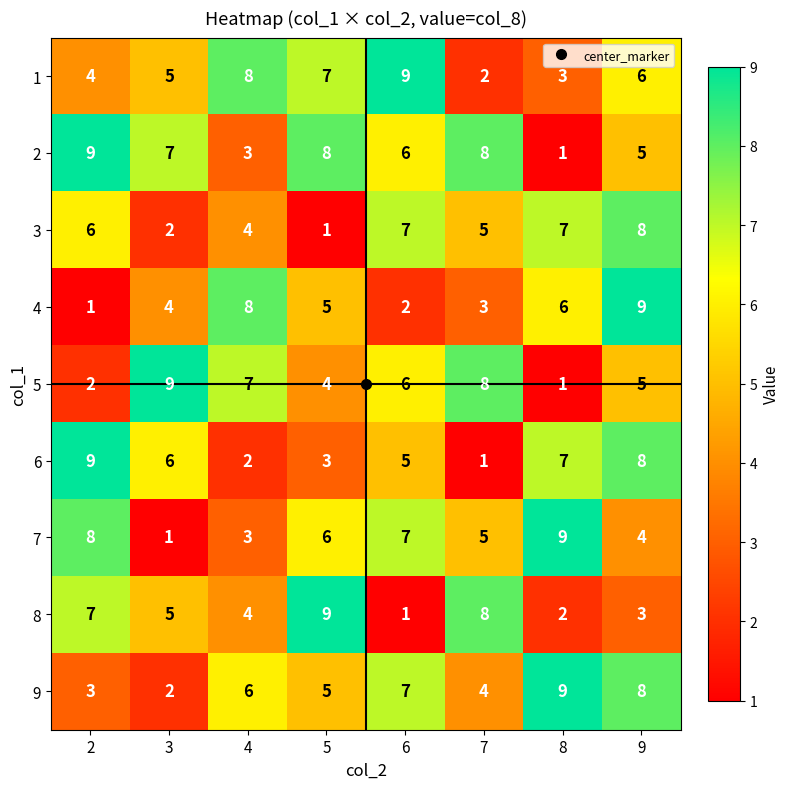

List the labels in order of 1 value, smallest first.

7, 8, 2, 3, 9, 5, 4, 6